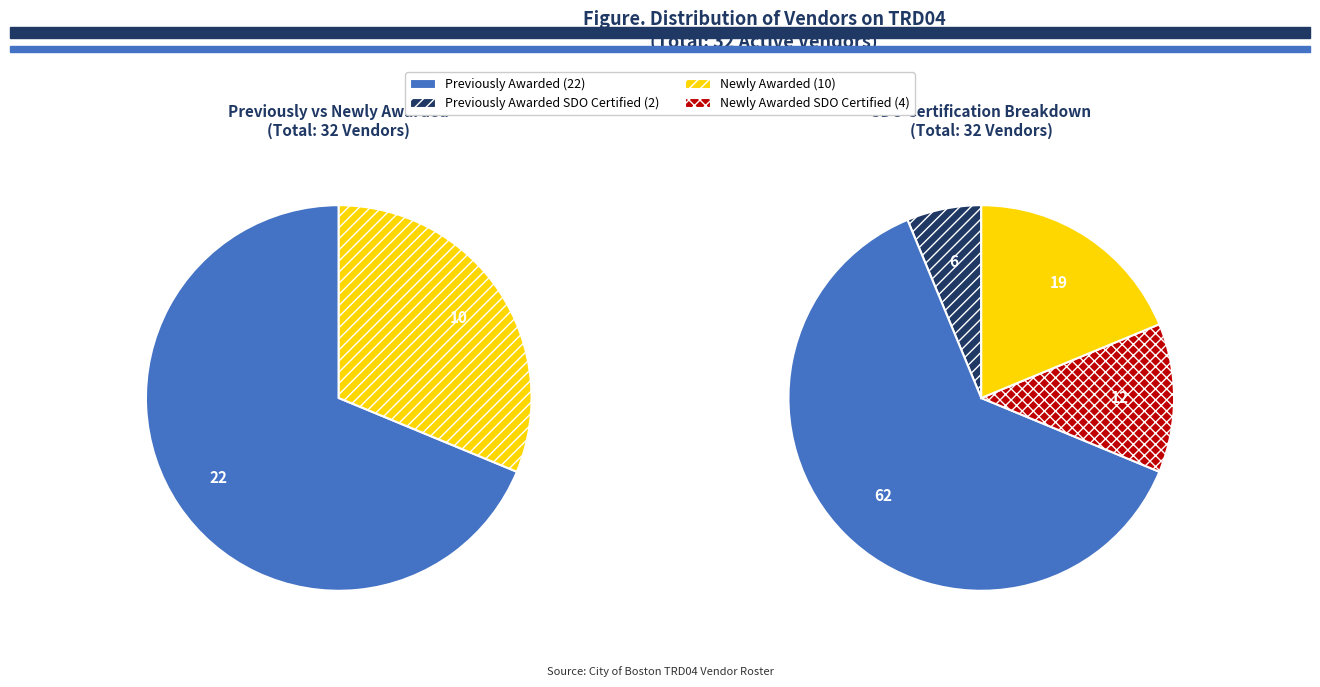

To the nearest percent, what is the difference between the Newly Awarded Vendors and Previously Awarded Vendors slice percentages?

38%